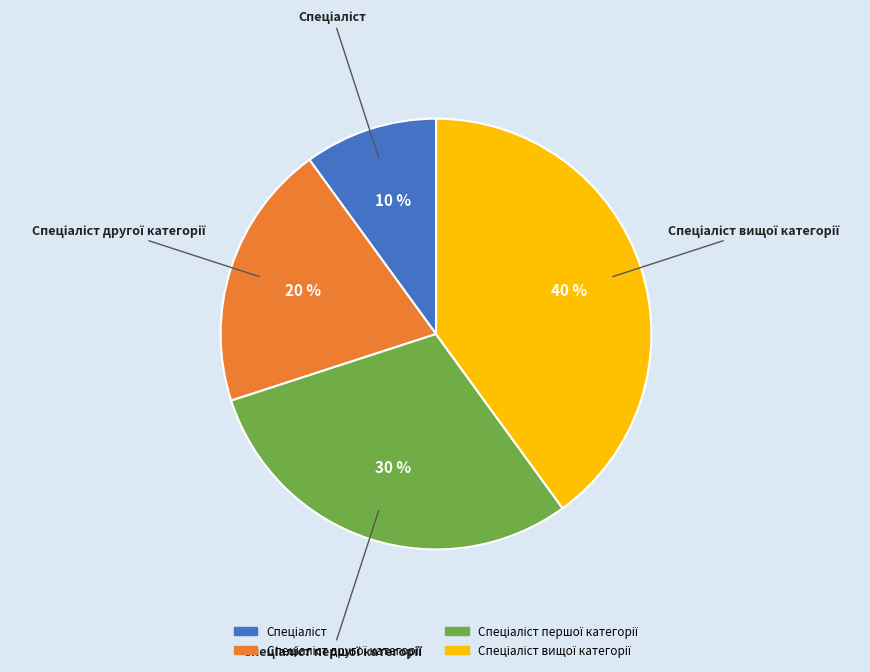

To the nearest percent, what is the difference between the largest and smallest slice percentages?

30%